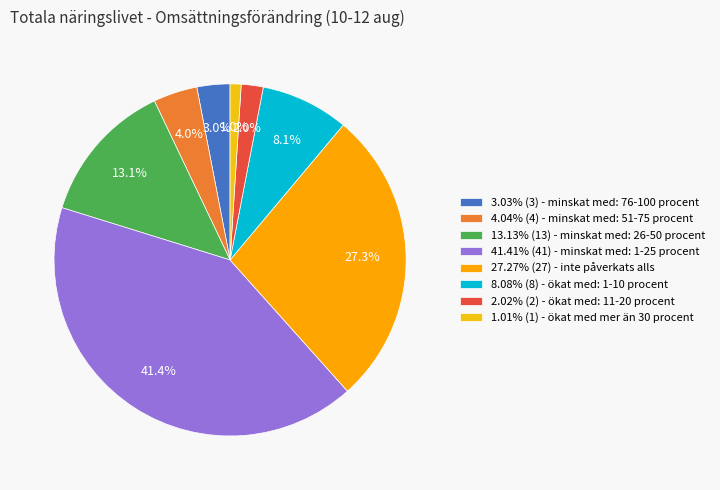

To the nearest percent, what is the difference between the largest and smallest slice percentages?

40%